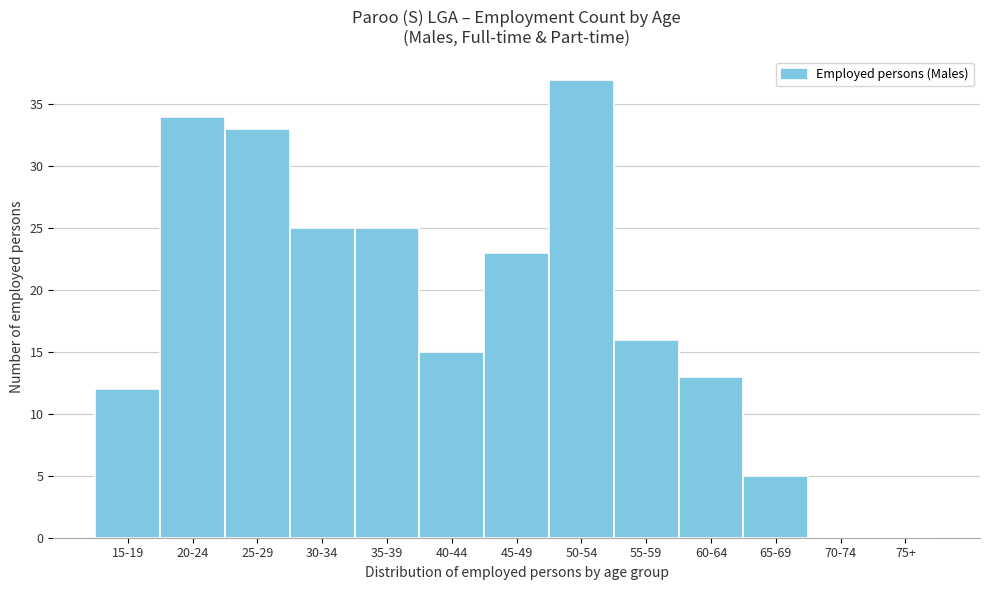

Reading left to right, transcribe all the data shown in this chart.

15-19=12	20-24=34	25-29=33	30-34=25	35-39=25	40-44=15	45-49=23	50-54=37	55-59=16	60-64=13	65-69=5	70-74=0	75+=0